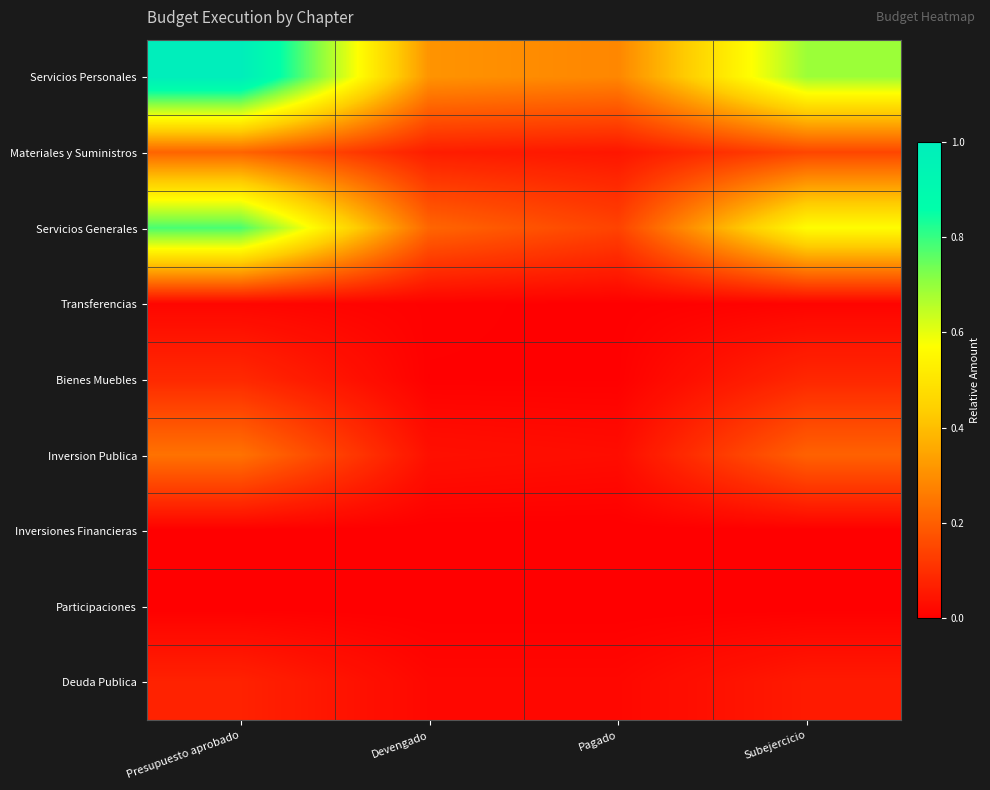

Reading left to right, what are all the values shown in this chart?

Servicios Personales: Presupuesto aprobado=1.0	Devengado=0.3	Pagado=0.3	Subejercicio=0.7
Materiales y Suministros: Presupuesto aprobado=0.2	Devengado=0.1	Pagado=0.0	Subejercicio=0.1
Servicios Generales: Presupuesto aprobado=0.8	Devengado=0.2	Pagado=0.1	Subejercicio=0.6
Transferencias: Presupuesto aprobado=0.0	Devengado=0.0	Pagado=0.0	Subejercicio=0.0
Bienes Muebles: Presupuesto aprobado=0.1	Devengado=0.0	Pagado=0.0	Subejercicio=0.1
Inversion Publica: Presupuesto aprobado=0.2	Devengado=0.0	Pagado=0.0	Subejercicio=0.2
Inversiones Financieras: Presupuesto aprobado=0.0	Devengado=0.0	Pagado=0.0	Subejercicio=0.0
Participaciones: Presupuesto aprobado=0.0	Devengado=0.0	Pagado=0.0	Subejercicio=0.0
Deuda Publica: Presupuesto aprobado=0.1	Devengado=0.0	Pagado=0.0	Subejercicio=0.1